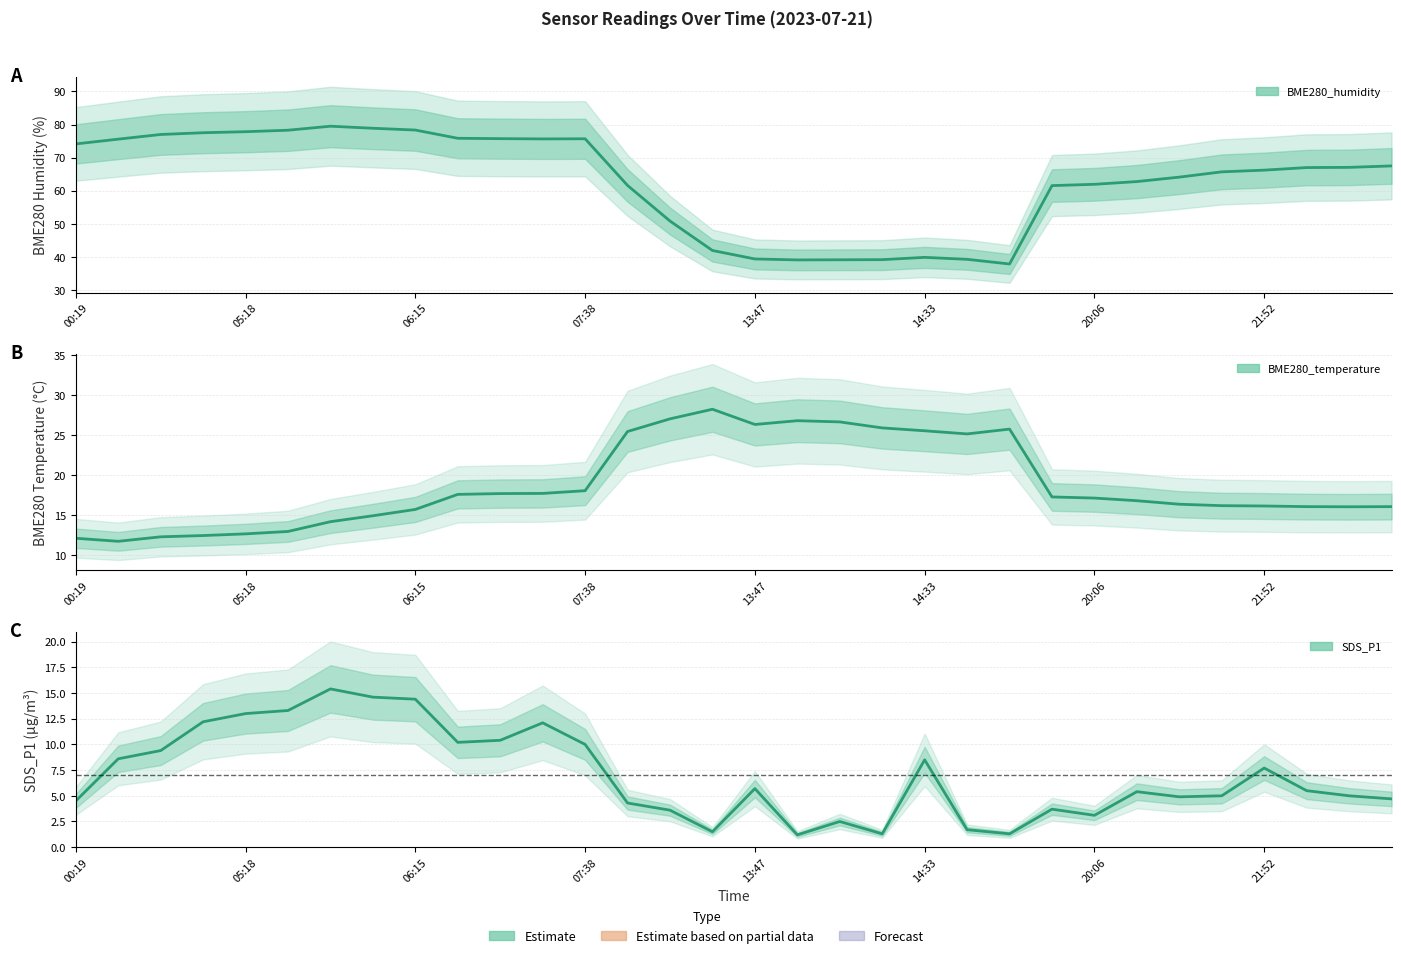

In BME280_humidity, how many points are lower than both neighbors (excluding endpoints)?

3